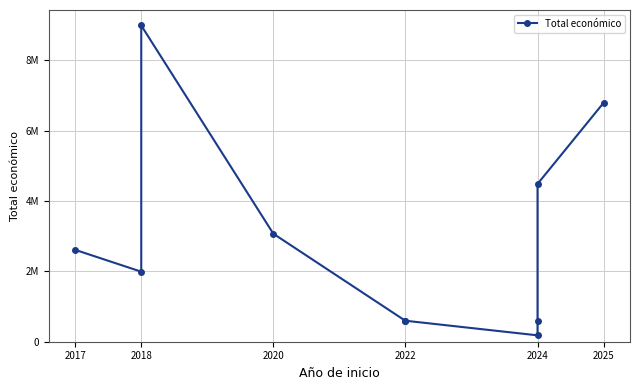

Approximately how many times larger is the value at 2024 compared to 2024?

3.3